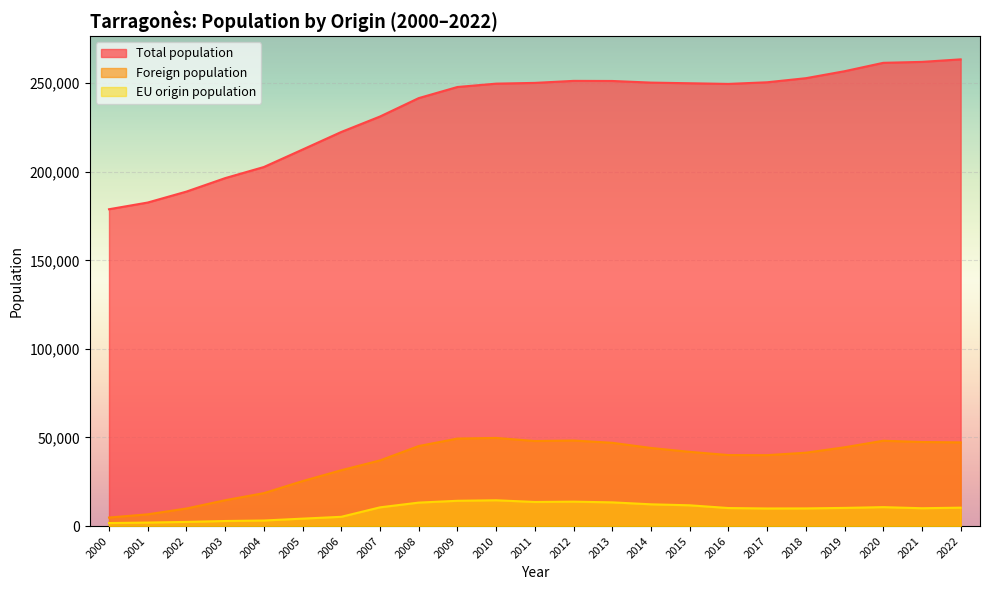

Which series changed the most between 2018 and 2013?

Foreign population